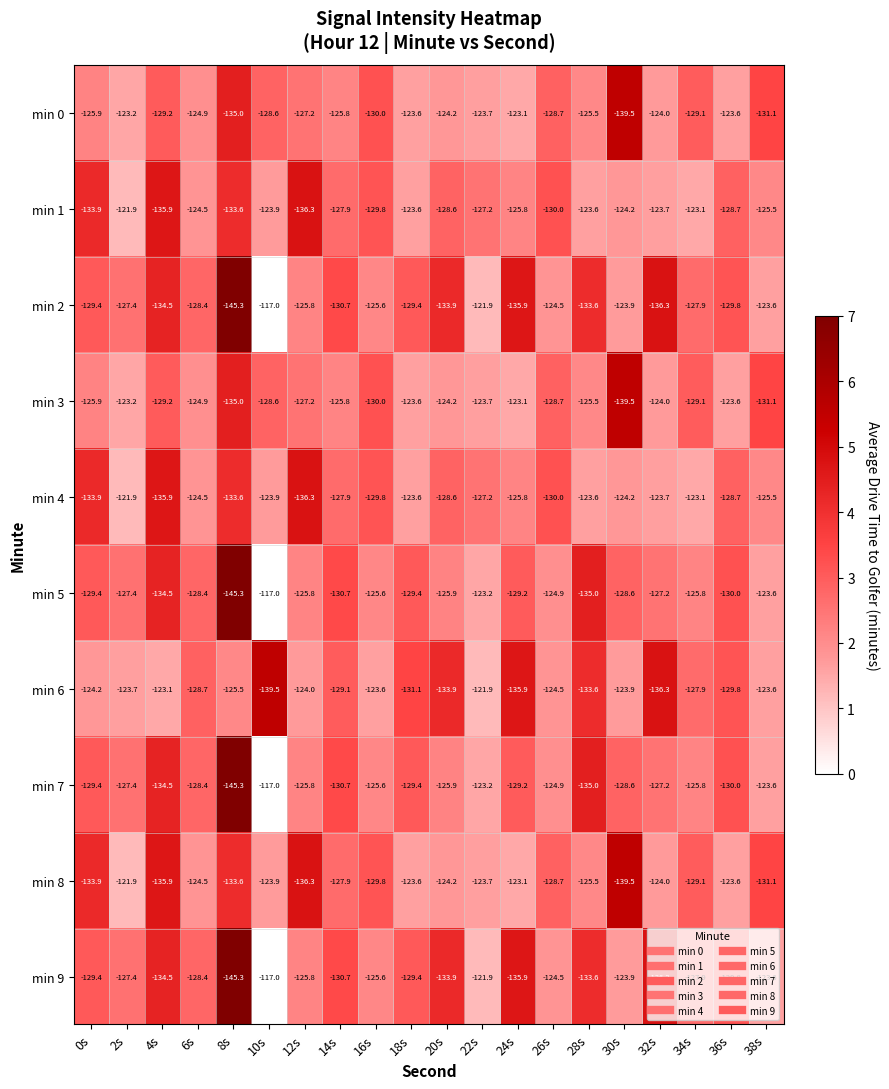

True or false: min 5 has a value of -125.8 at 12s.

True